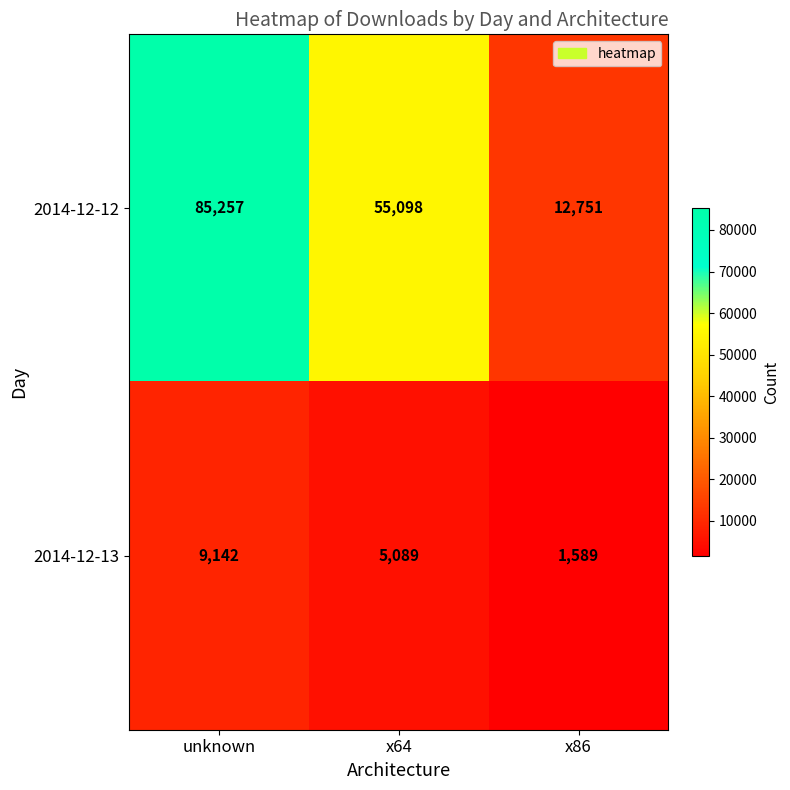

How many 2014-12-12 values are between 12751 and 85257?

3